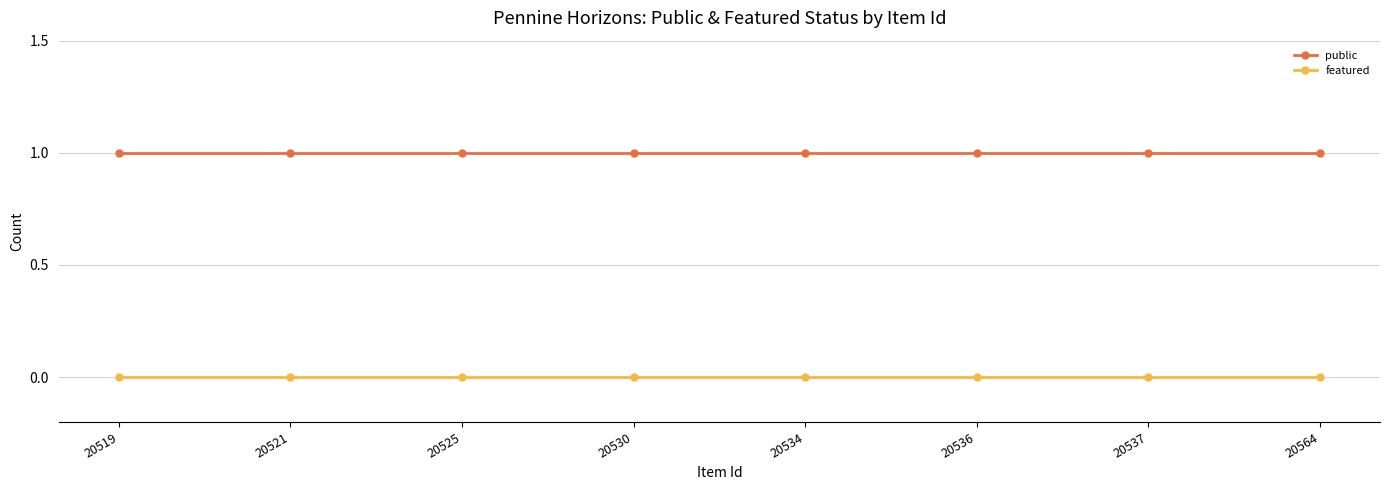

Rank the series by their average value, from lowest to highest.

featured, public